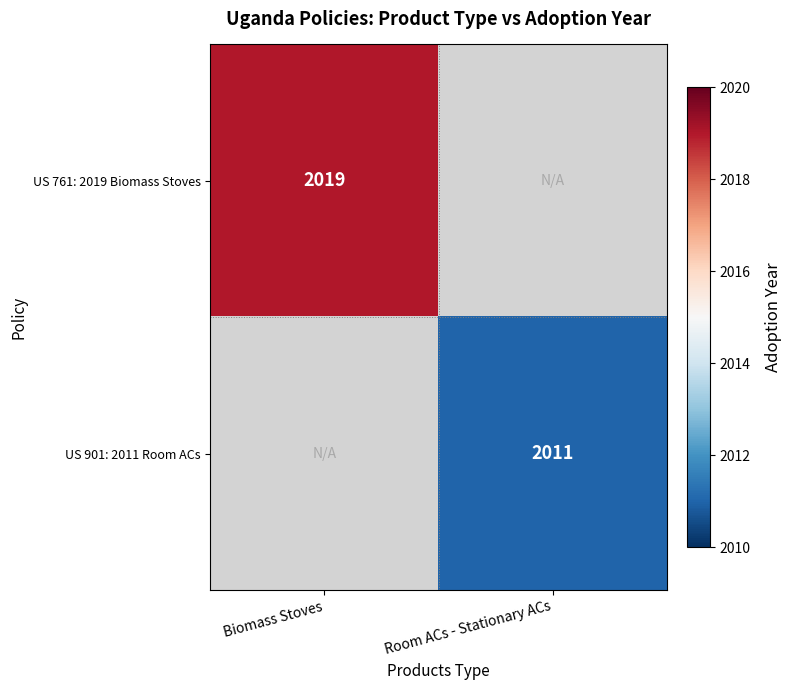

How many data points does each series have?

2